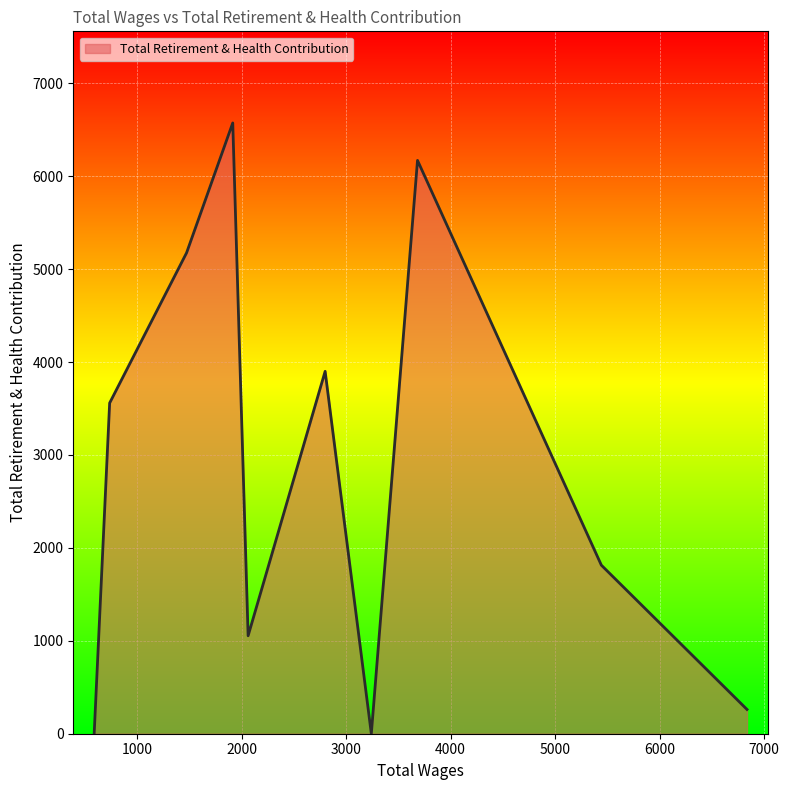

What is the difference between the maximum and minimum values?

6573